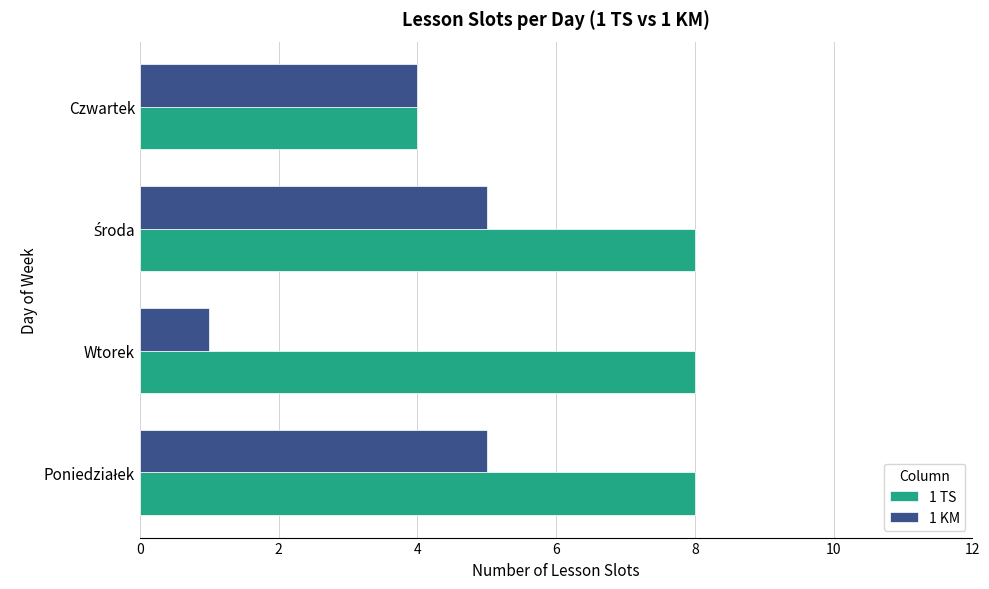

At which label does 1 TS reach its minimum?

Czwartek